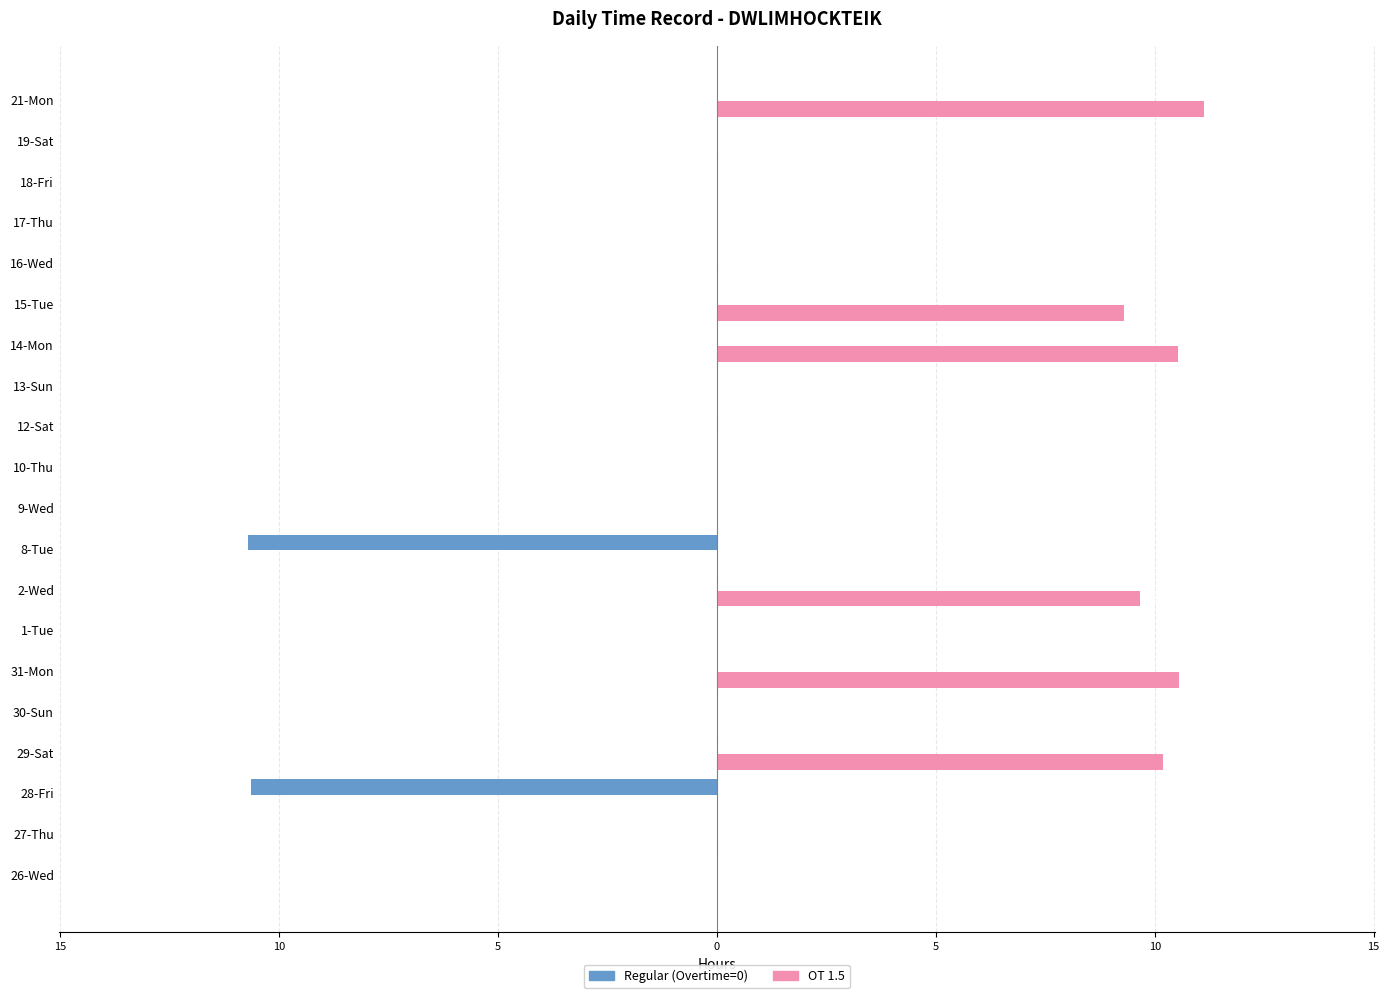

What are all the series names shown in the legend?

Regular (Overtime=0), OT 1.5